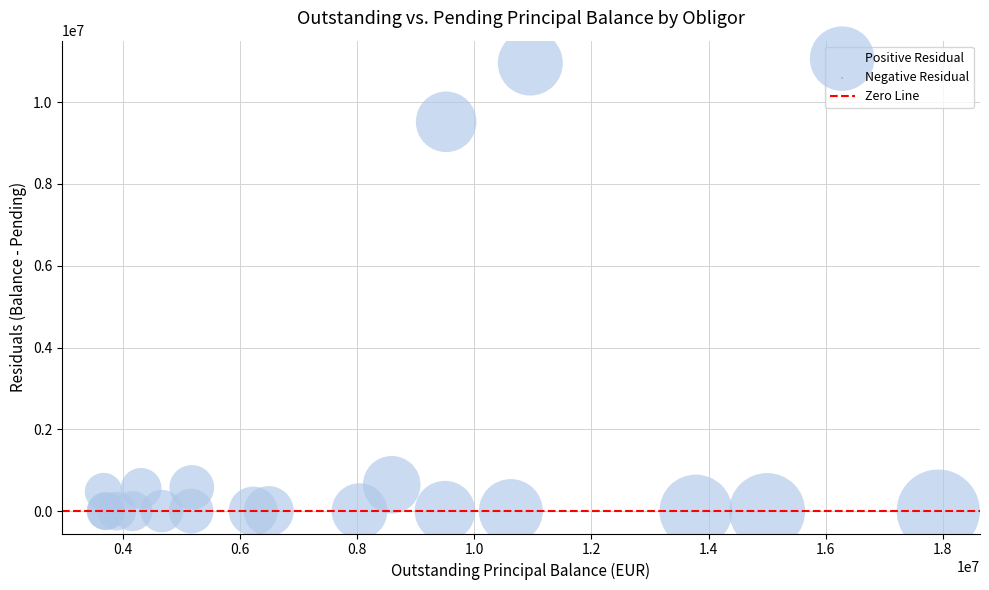

What Y value in the scatter plot is closest to 5478770?

9521000.0